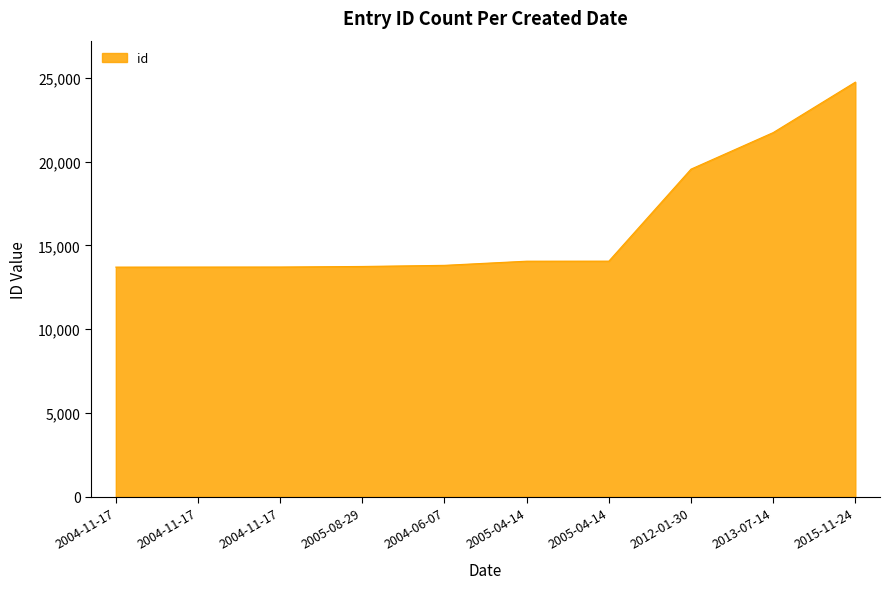

How many lines are shown in the chart?

1